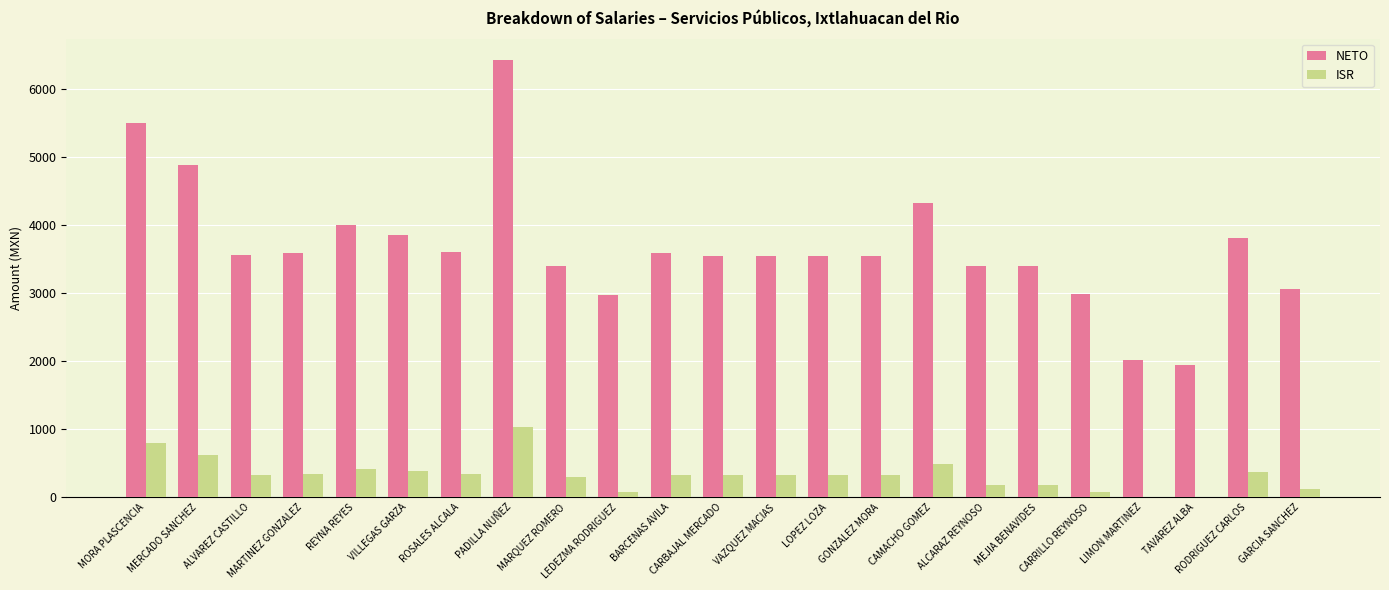

How many series are shown in this chart?

2